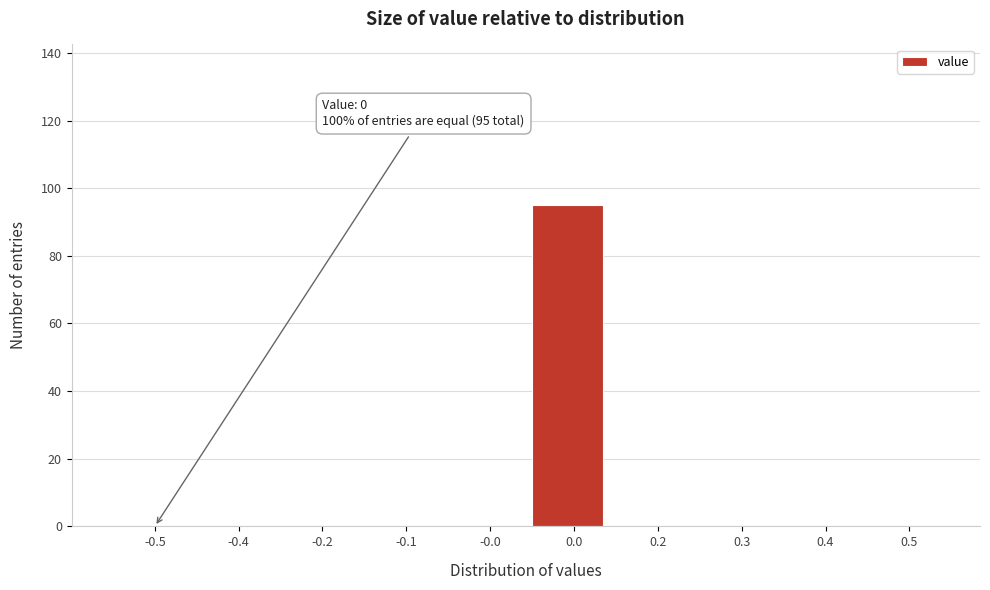

Reading left to right, extract all data points from this chart.

-0.5=0	-0.4=0	-0.2=0	-0.1=0	-0.0=0	0.0=95	0.2=0	0.3=0	0.4=0	0.5=0